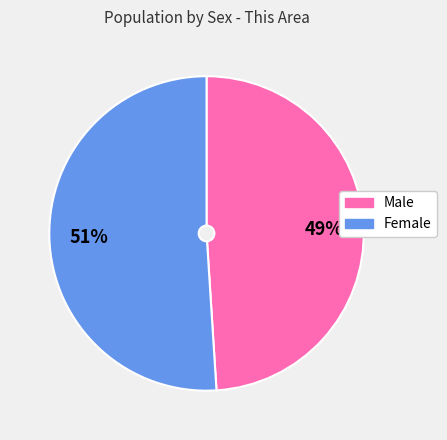

What is the majority slice?

Female